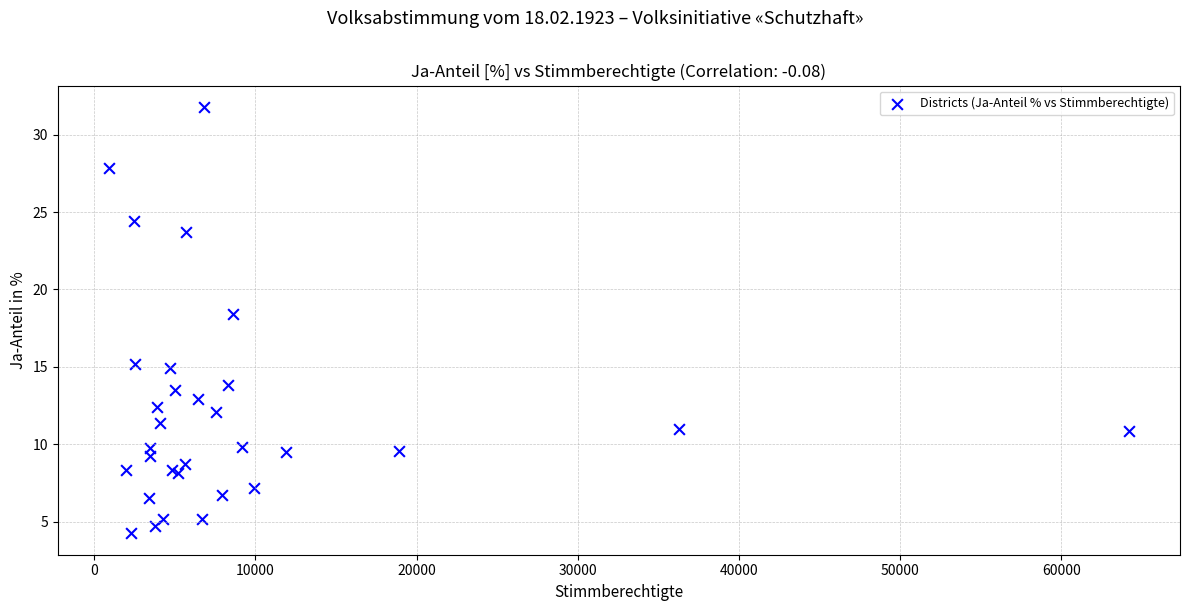

What Y value in the scatter plot is closest to 18?

18.4